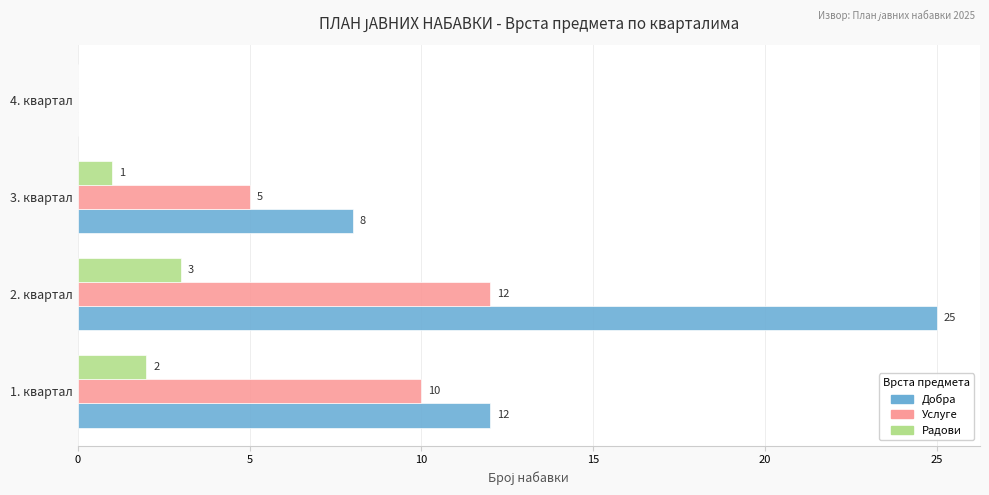

At which label is Радови closest to 1?

3. квартал